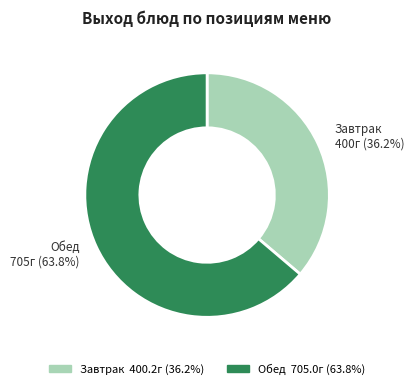

Is there a majority slice in this chart?

Yes